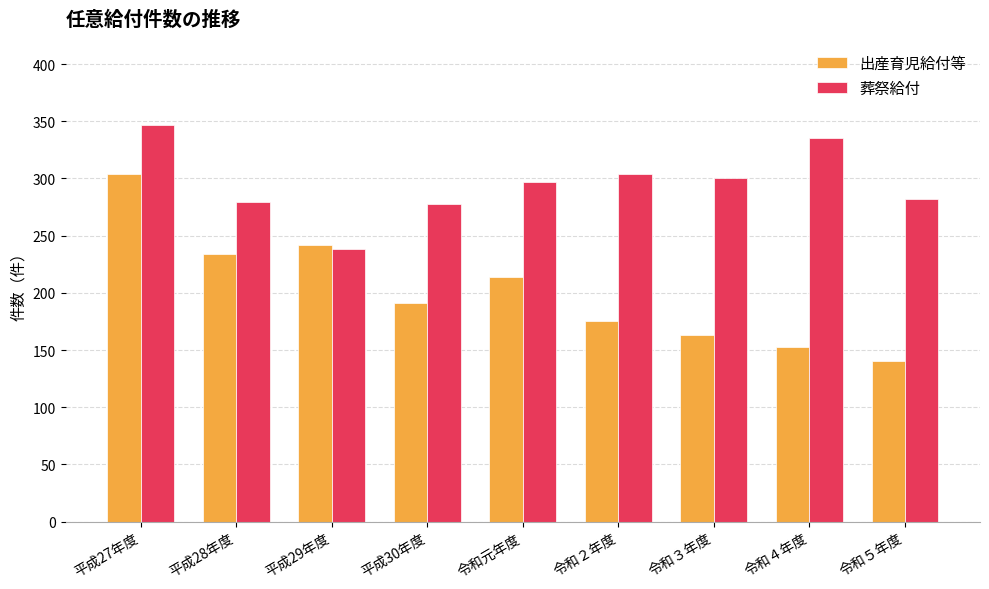

What is the difference between the highest and lowest values at 平成30年度?

87